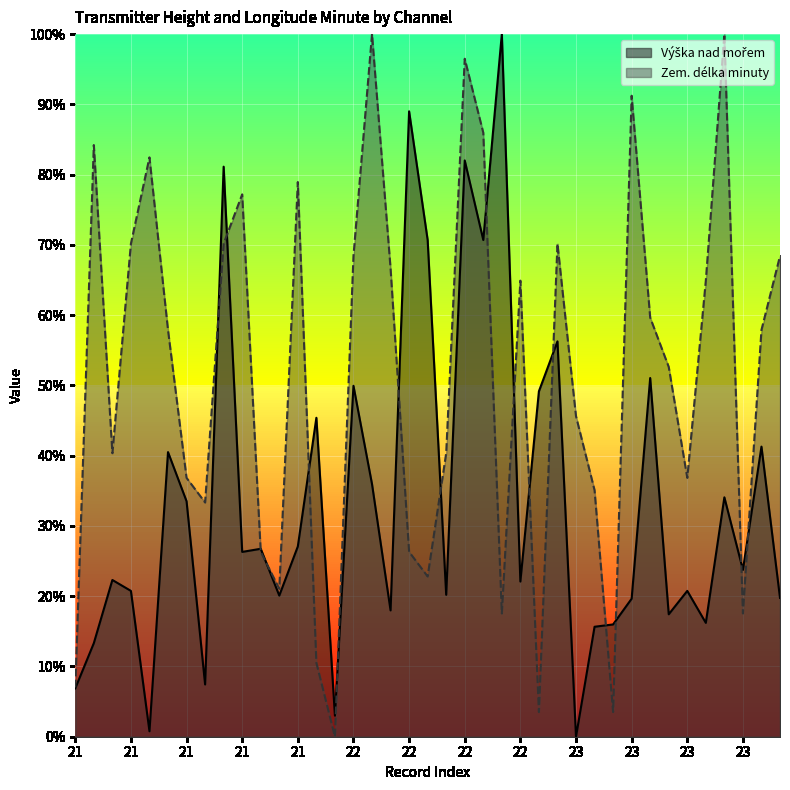

Between 23 and 22, which is larger?

22